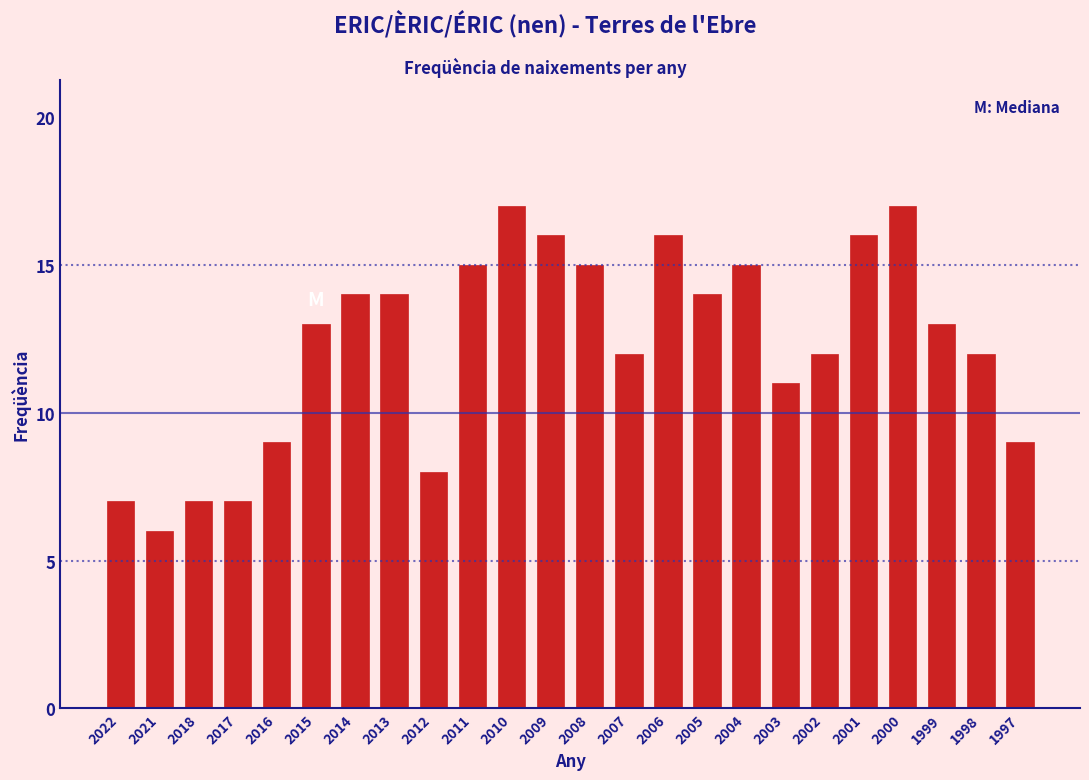

Reading left to right, extract all data points from this chart.

2022=7	2021=6	2018=7	2017=7	2016=9	2015=13	2014=14	2013=14	2012=8	2011=15	2010=17	2009=16	2008=15	2007=12	2006=16	2005=14	2004=15	2003=11	2002=12	2001=16	2000=17	1999=13	1998=12	1997=9